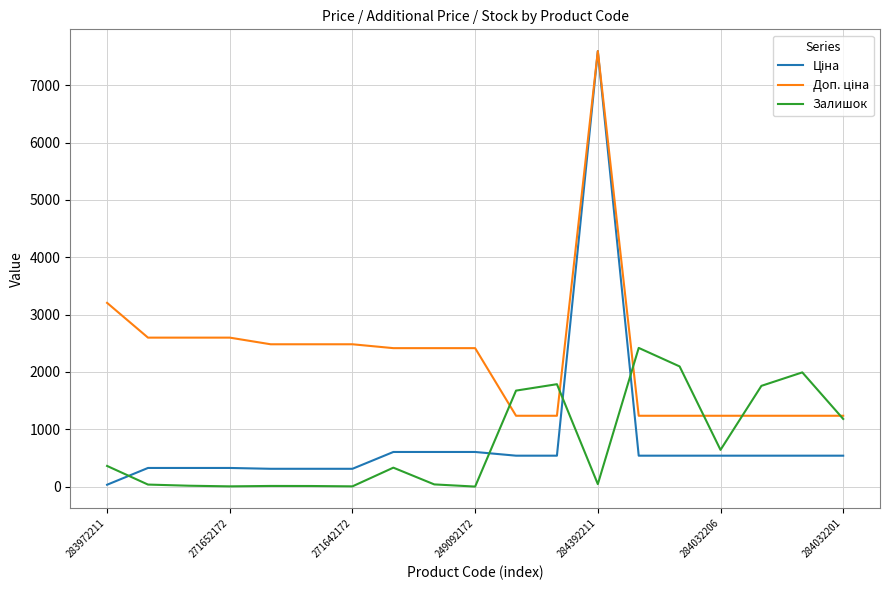

What is the greatest value displayed?

7596.5